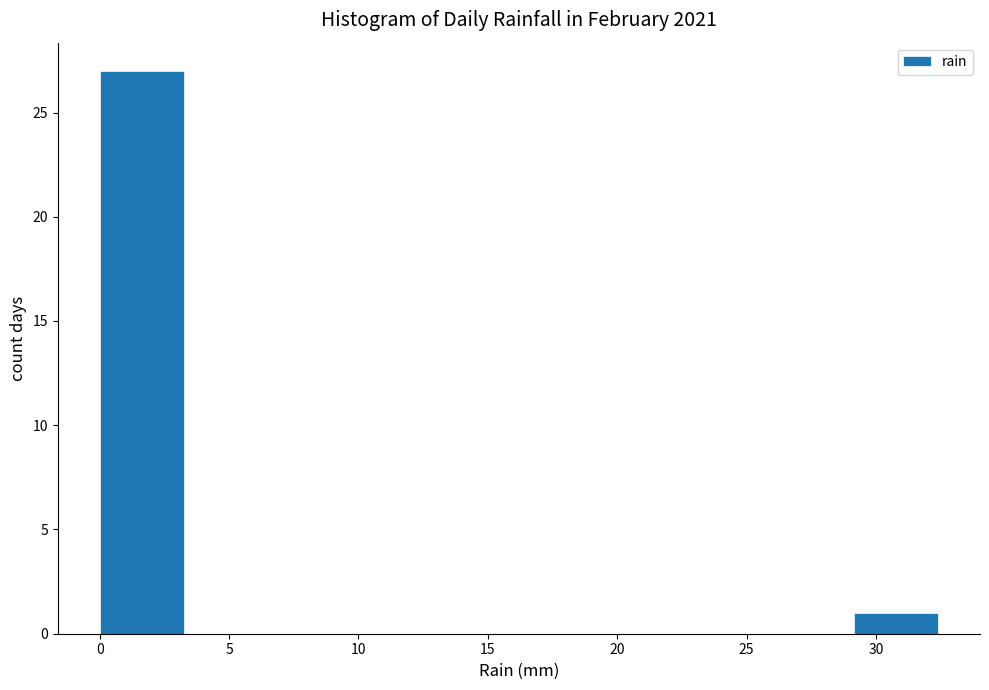

Which range on the x-axis has the tallest bar?

0.0 to 3.0